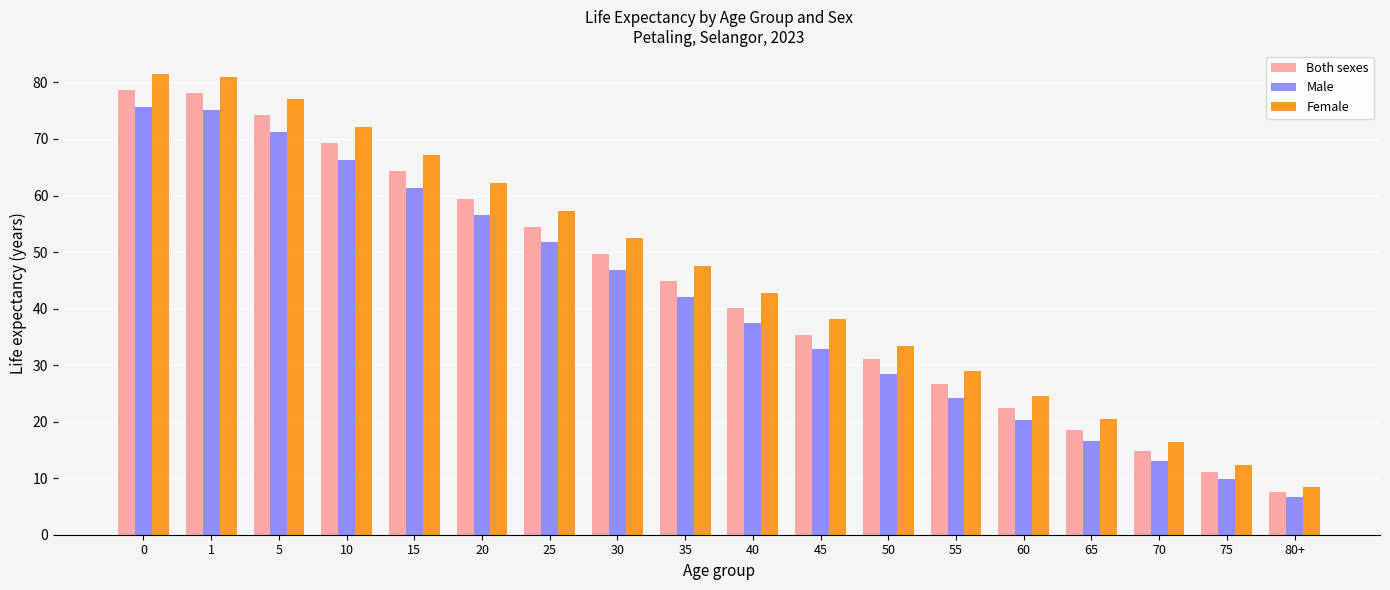

What is the difference between the second highest and second lowest values in the Male series?

65.4